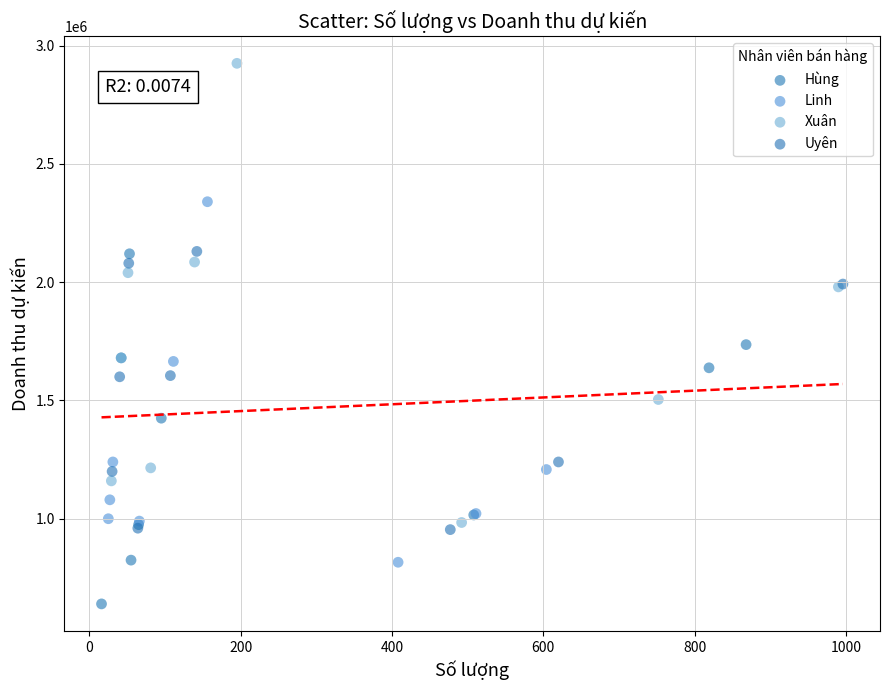

Which series reaches the minimum Y coordinate?

Hùng